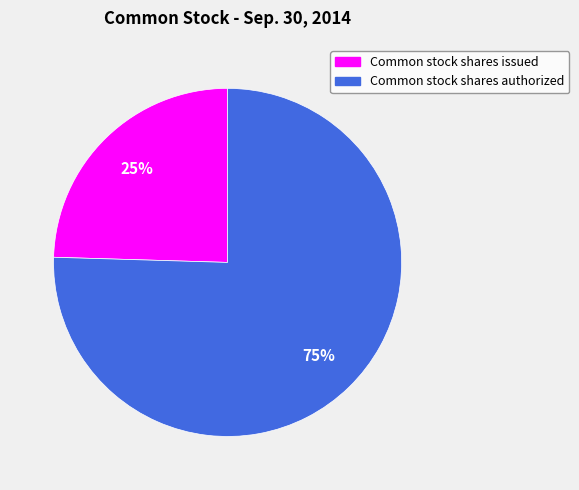

True or false: Common stock shares authorized accounts for 66% of the total.

False